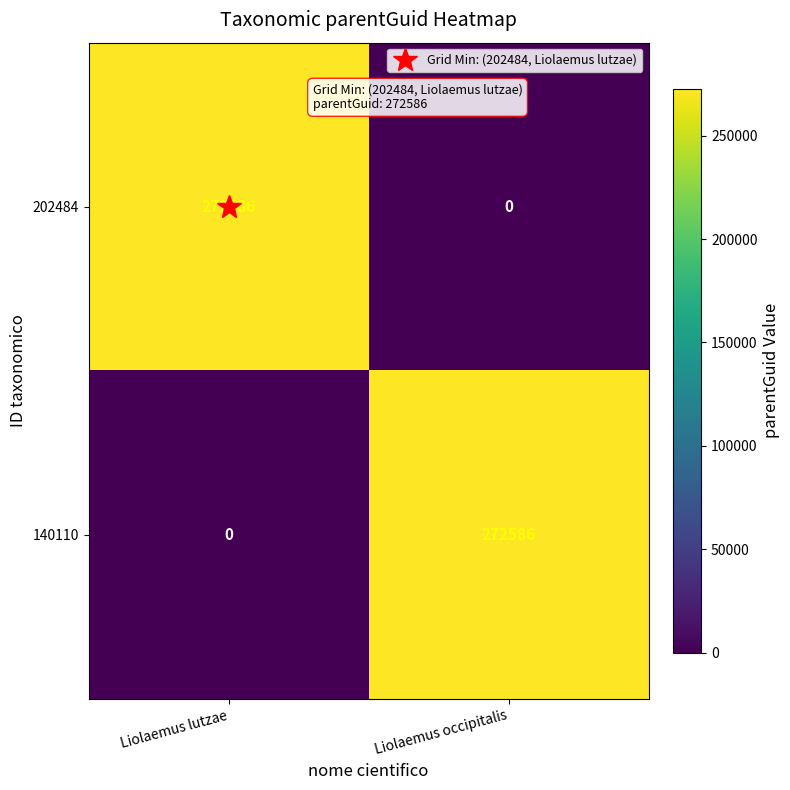

Count the number of data series in this chart.

2